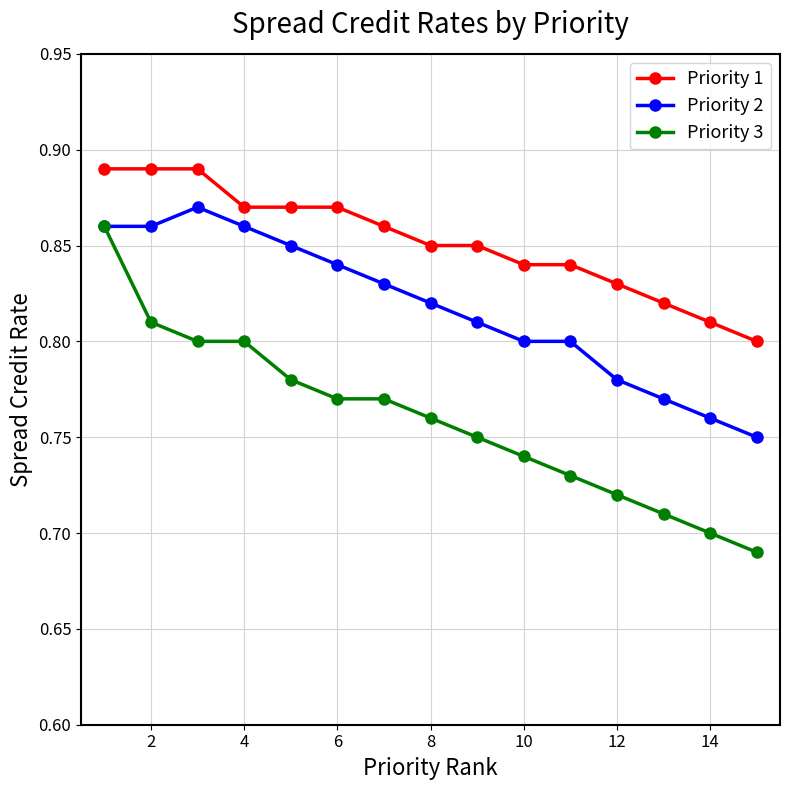

True or false: Priority 1 and Priority 2 intersect in this chart.

False